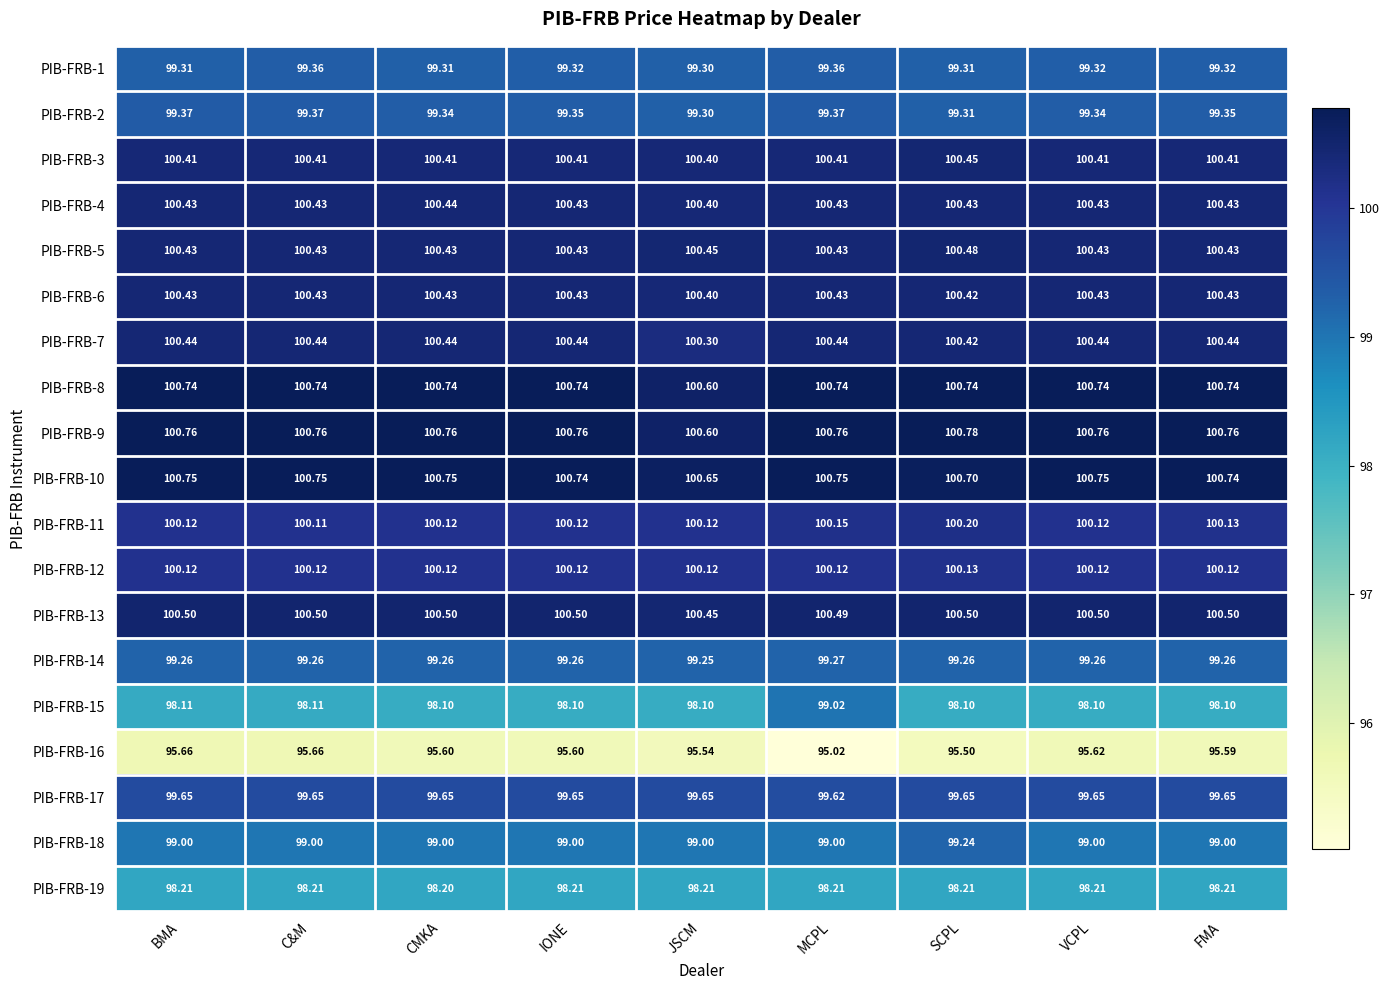

At which label is PIB-FRB-16 closest to 95?

MCPL